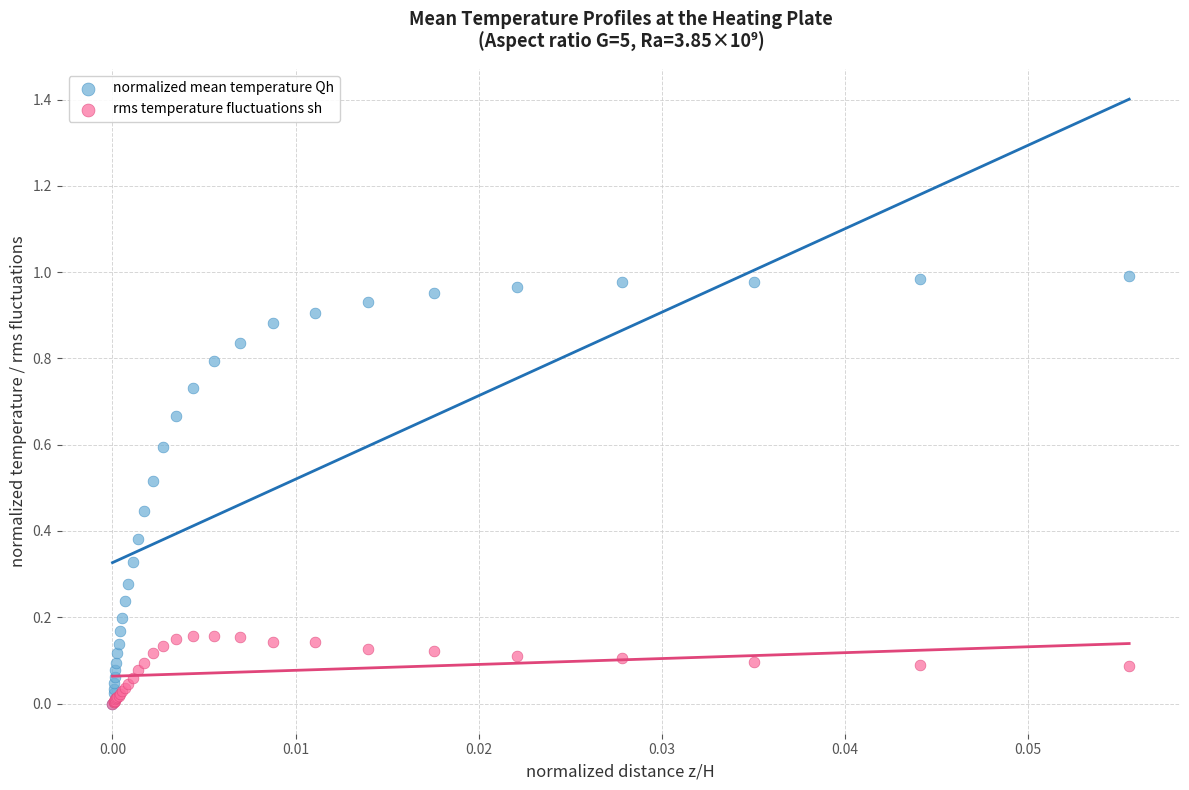

What are all the series names shown in the legend?

normalized mean temperature Qh, rms temperature fluctuations sh